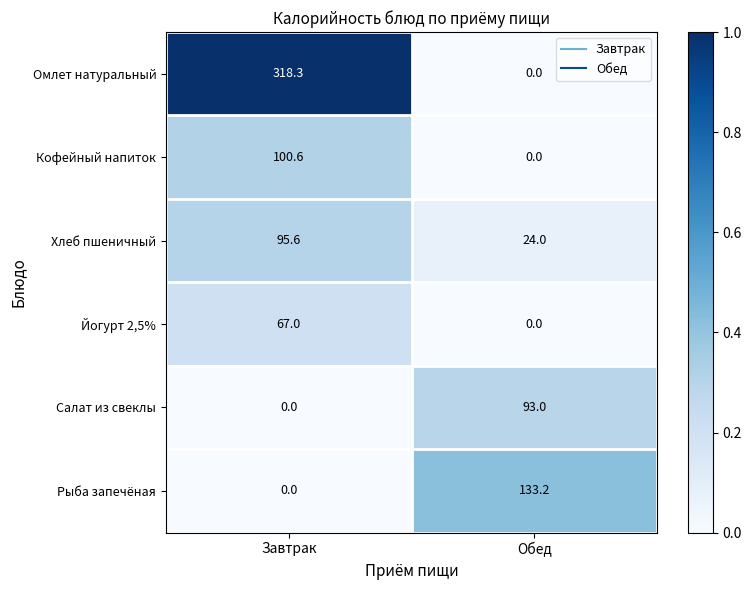

Reading left to right, list all the values displayed in this chart.

Омлет натуральный: Завтрак=318.3	Обед=0.0
Кофейный напиток: Завтрак=100.6	Обед=0.0
Хлеб пшеничный: Завтрак=95.6	Обед=24.0
Йогурт 2,5%: Завтрак=67.0	Обед=0.0
Салат из свеклы: Завтрак=0.0	Обед=93.0
Рыба запечёная: Завтрак=0.0	Обед=133.2